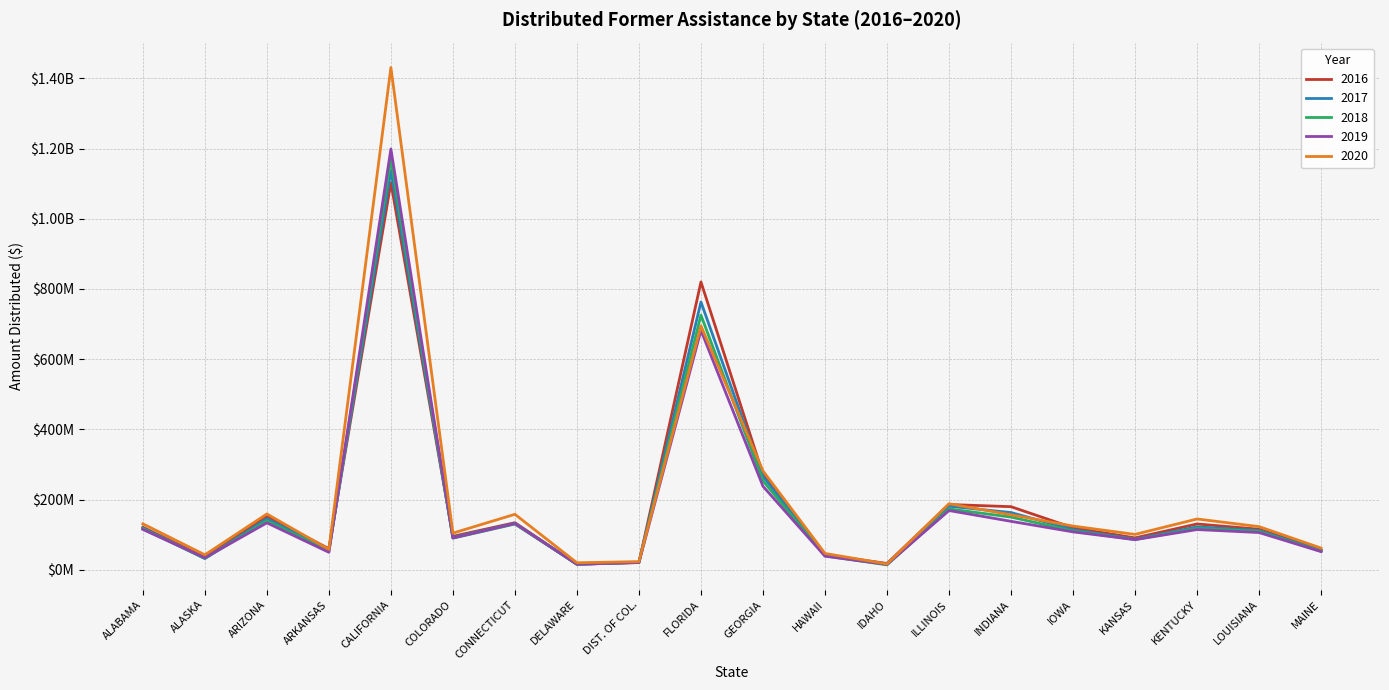

Reading right to left, list all the values displayed in this chart.

2016: MAINE=56650743	LOUISIANA=115736419	KENTUCKY=130728322	KANSAS=91062886	IOWA=119811363	INDIANA=179933108	ILLINOIS=186139305	IDAHO=18259830	HAWAII=42735949	GEORGIA=272048927	FLORIDA=820075618	DIST. OF COL.=20862826	DELAWARE=15981994	CONNECTICUT=134322882	COLORADO=95553711	CALIFORNIA=1102740250	ARKANSAS=60401283	ARIZONA=152065270	ALASKA=35960626	ALABAMA=121472377
2017: MAINE=54505791	LOUISIANA=112073971	KENTUCKY=122457960	KANSAS=87244583	IOWA=114549166	INDIANA=163210096	ILLINOIS=181255655	IDAHO=17015120	HAWAII=41240425	GEORGIA=266227896	FLORIDA=762892003	DIST. OF COL.=21541183	DELAWARE=15999779	CONNECTICUT=132548164	COLORADO=92513036	CALIFORNIA=1137060129	ARKANSAS=56194882	ARIZONA=145702821	ALASKA=32193925	ALABAMA=119057149
2018: MAINE=52974767	LOUISIANA=109494062	KENTUCKY=118314183	KANSAS=86181461	IOWA=110899412	INDIANA=150359871	ILLINOIS=173532401	IDAHO=14245217	HAWAII=39843273	GEORGIA=253592468	FLORIDA=725428421	DIST. OF COL.=21524801	DELAWARE=16057736	CONNECTICUT=130548219	COLORADO=90345412	CALIFORNIA=1169509005	ARKANSAS=53804598	ARIZONA=139777753	ALASKA=32716734	ALABAMA=117480167
2019: MAINE=51970413	LOUISIANA=106281282	KENTUCKY=114777510	KANSAS=86060547	IOWA=108196011	INDIANA=138246645	ILLINOIS=168977088	IDAHO=15609127	HAWAII=38917759	GEORGIA=238048705	FLORIDA=682024121	DIST. OF COL.=20890786	DELAWARE=16155528	CONNECTICUT=131738968	COLORADO=90745995	CALIFORNIA=1198622217	ARKANSAS=50077528	ARIZONA=133935892	ALASKA=34281460	ALABAMA=115157263
2020: MAINE=62036671	LOUISIANA=123122313	KENTUCKY=144948011	KANSAS=101007378	IOWA=124689864	INDIANA=156806043	ILLINOIS=188351955	IDAHO=16825803	HAWAII=46780881	GEORGIA=281864305	FLORIDA=694787568	DIST. OF COL.=23545213	DELAWARE=20184138	CONNECTICUT=158264637	COLORADO=104636307	CALIFORNIA=1430760422	ARKANSAS=58329367	ARIZONA=159151392	ALASKA=42769687	ALABAMA=131181364